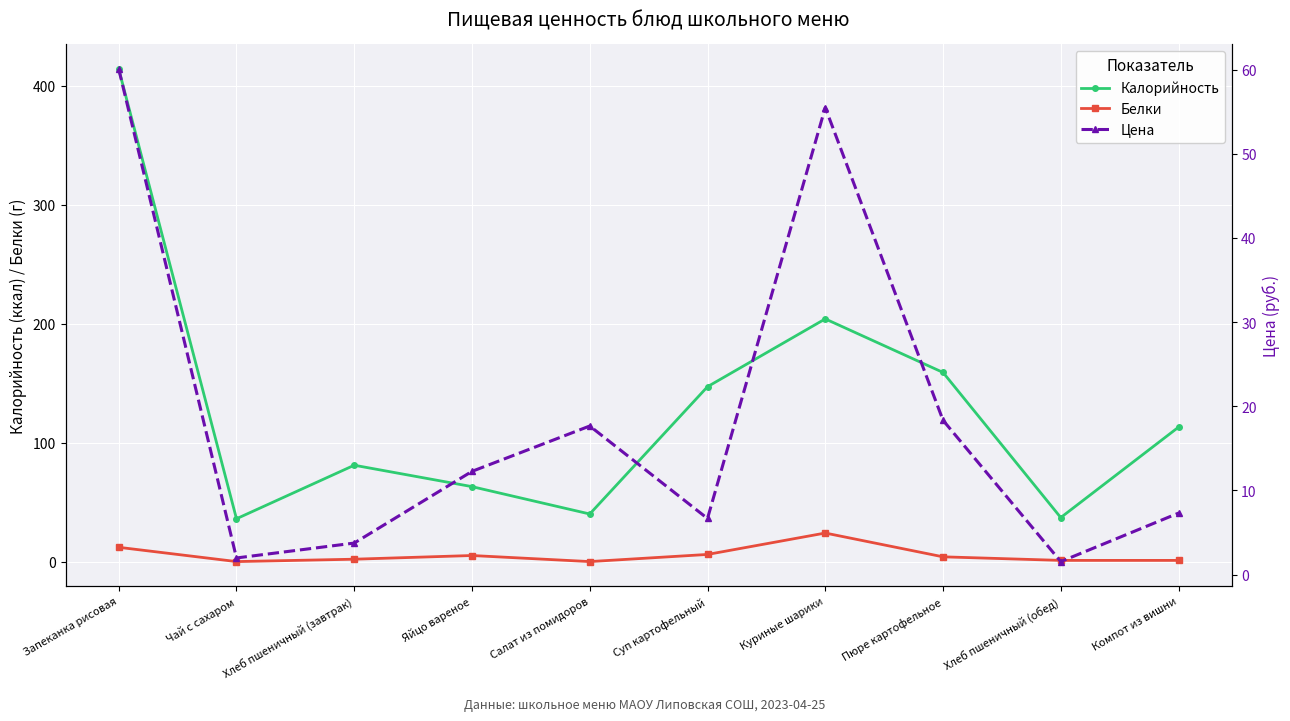

Does the chart display data point markers on the line(s)?

Yes